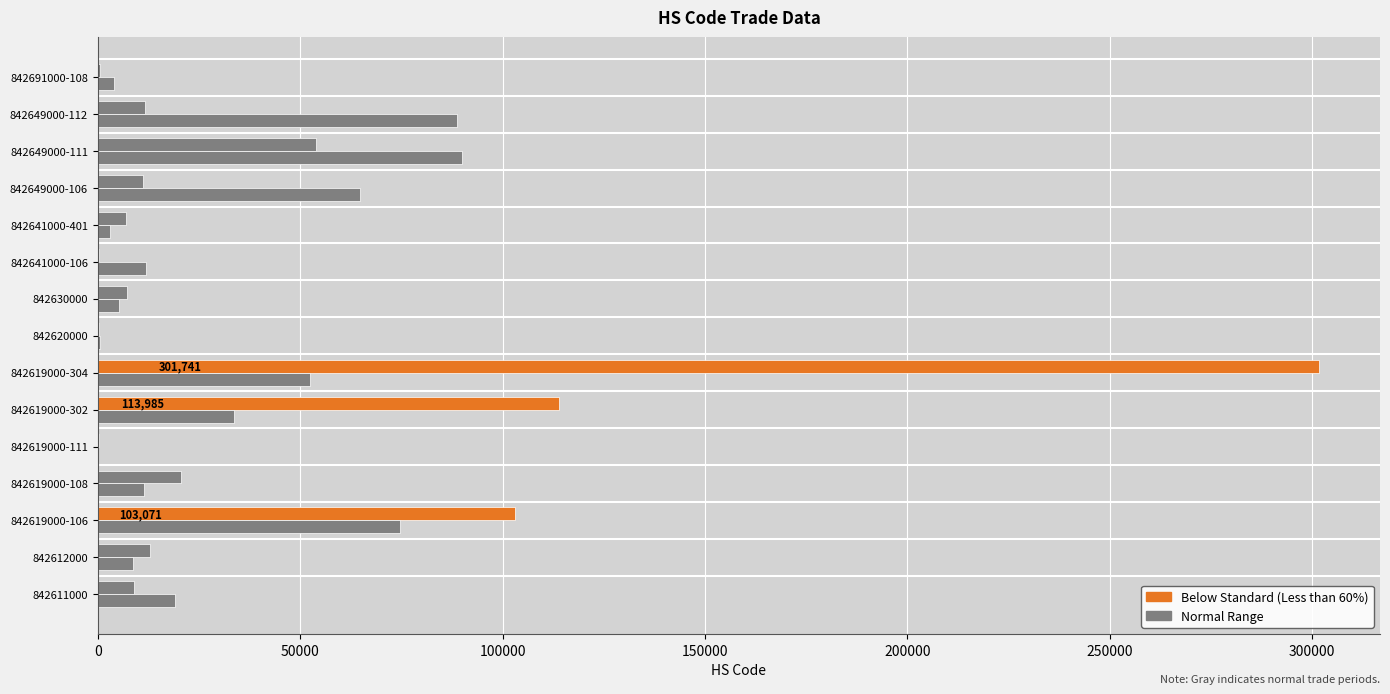

How many data points does each series have?

15